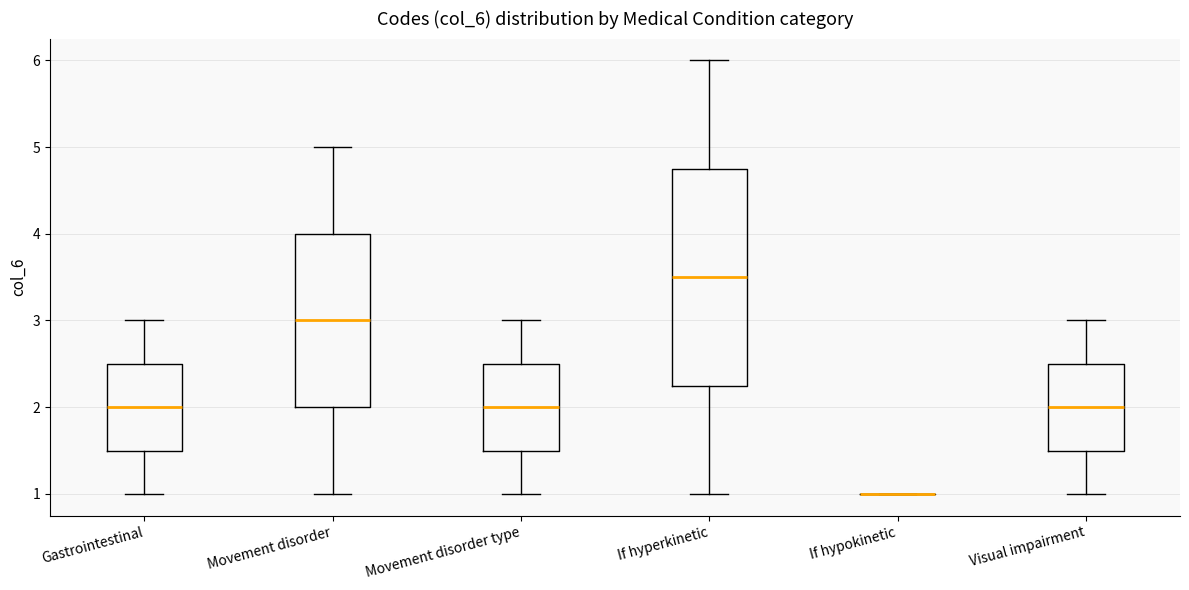

Reading left to right, transcribe this box plot: for each box, give where its median line is, the range the box spans, and where its two whiskers end, as read against the y-axis. The values are not printed on the chart, so give them approximately, as read against the axis.

Gastrointestinal: median 2.0, box 1.5 to 2.5, whiskers 1.0 to 3.0
Movement disorder: median 3.0, box 2.0 to 4.0, whiskers 1.0 to 5.0
Movement disorder type: median 2.0, box 1.5 to 2.5, whiskers 1.0 to 3.0
If hyperkinetic: median 3.5, box 2.3 to 4.8, whiskers 1.0 to 6.0
If hypokinetic: box collapsed to a line at 1.0, whiskers 1.0 to 1.0
Visual impairment: median 2.0, box 1.5 to 2.5, whiskers 1.0 to 3.0